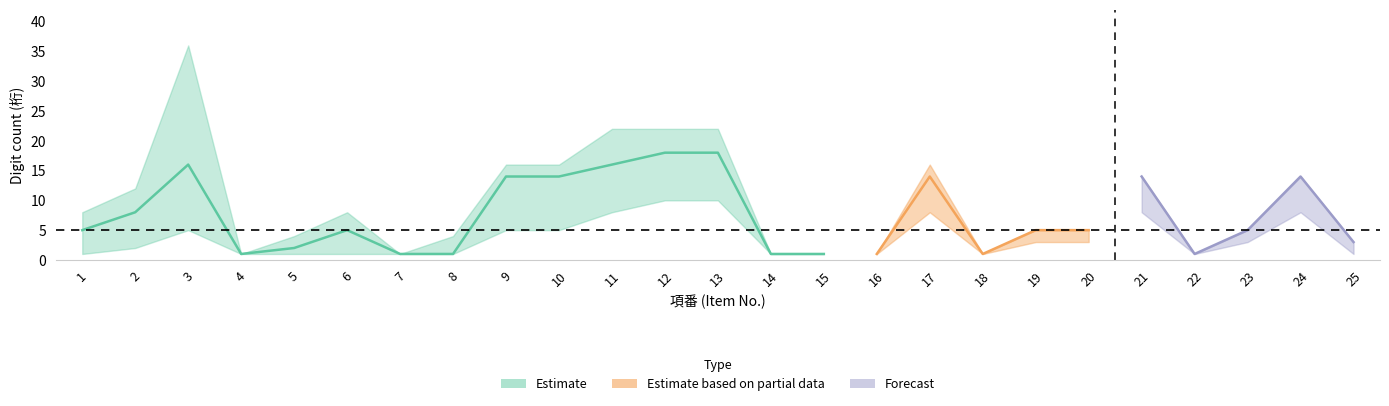

Is the value of center at 24 greater than the value of lower at 24?

Yes